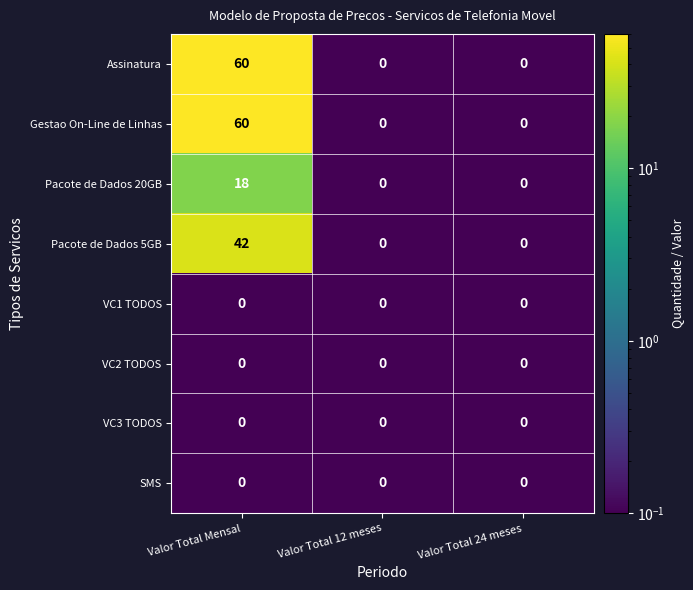

True or false: VC1 TODOS has a value of 0 at Valor Total 12 meses.

True